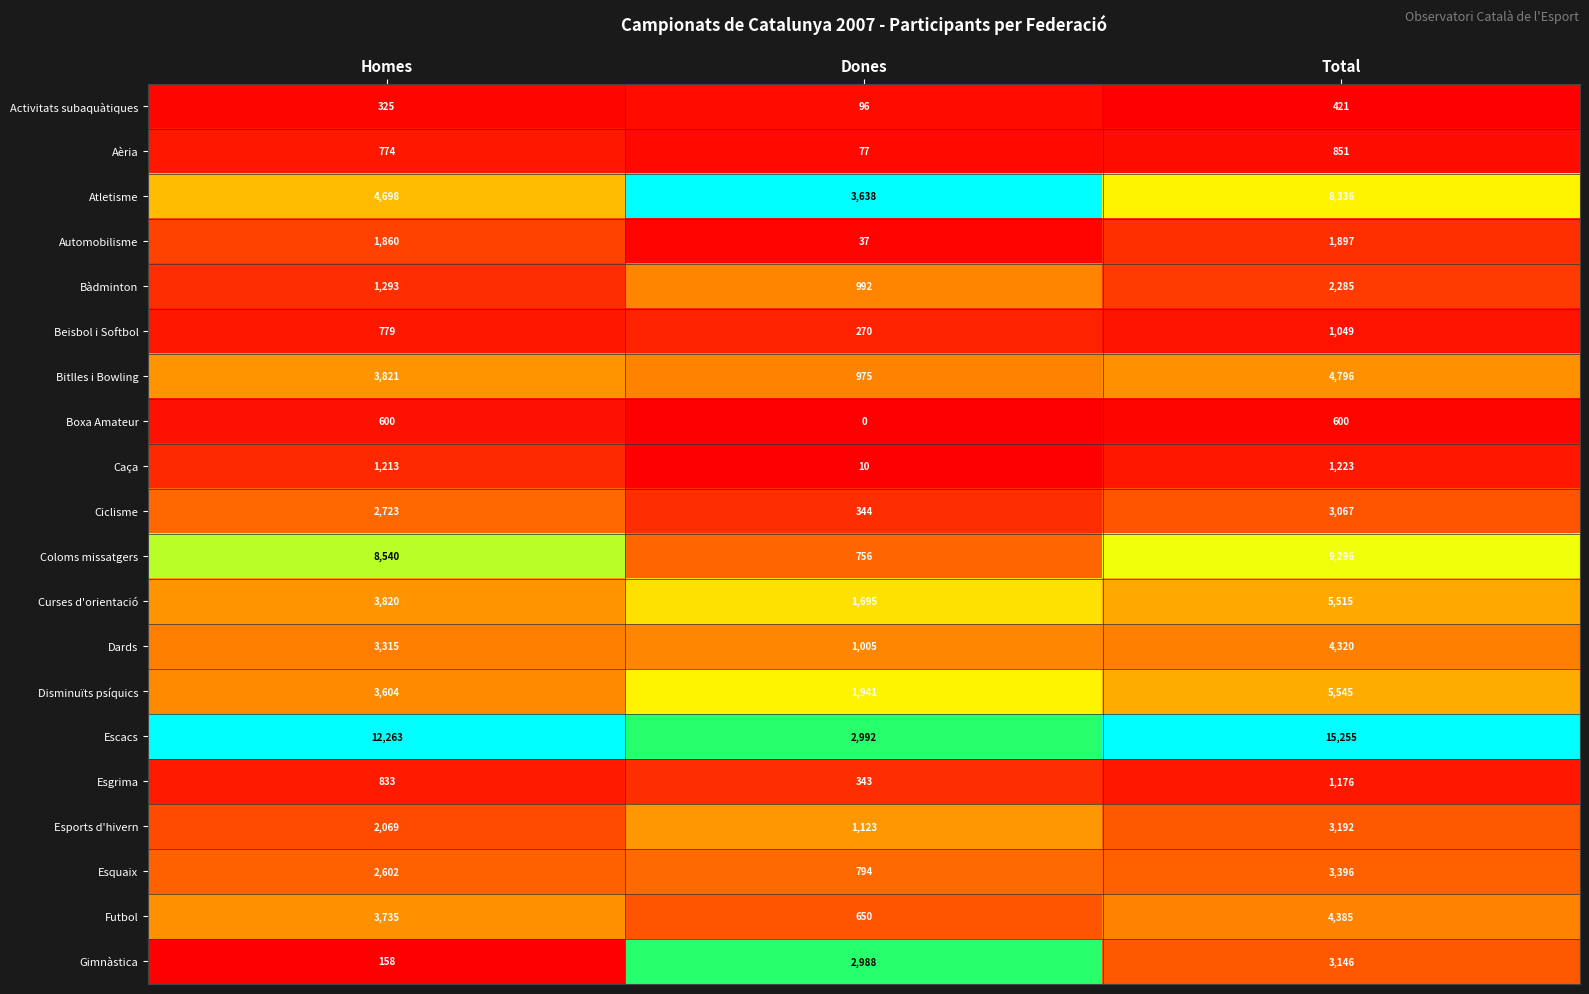

What is the difference between the maximum and second lowest values in the Futbol series?

650